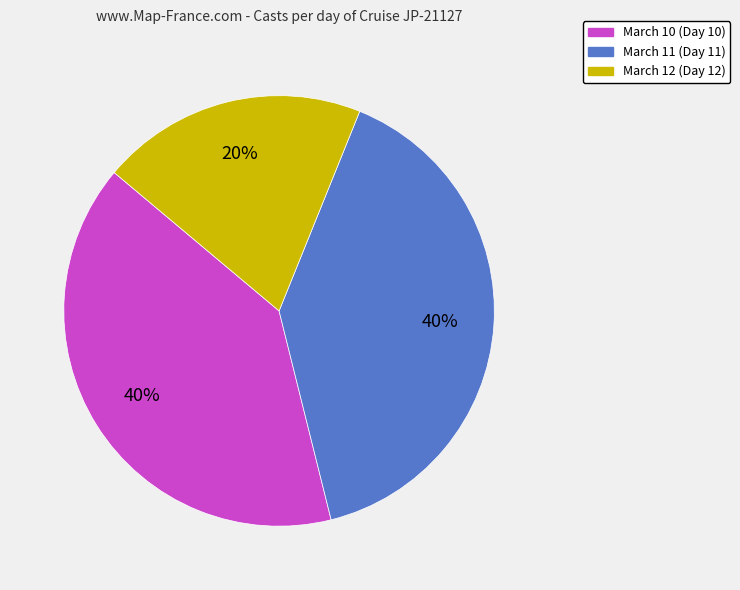

To the nearest percent, what is the average slice percentage?

33%